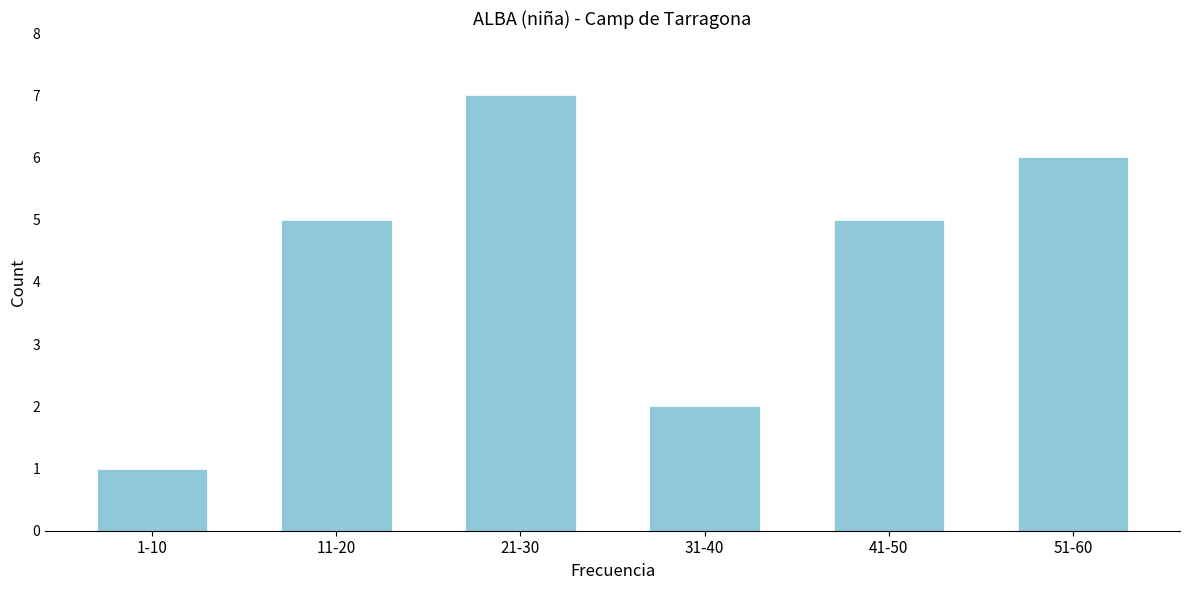

Reading left to right, transcribe all the data shown in this chart.

1-10=1	11-20=5	21-30=7	31-40=2	41-50=5	51-60=6